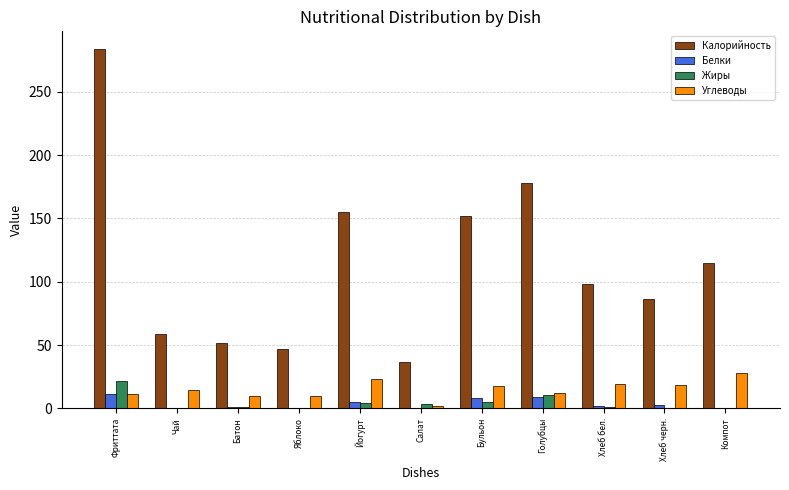

What is the maximum value shown in the chart?

283.6